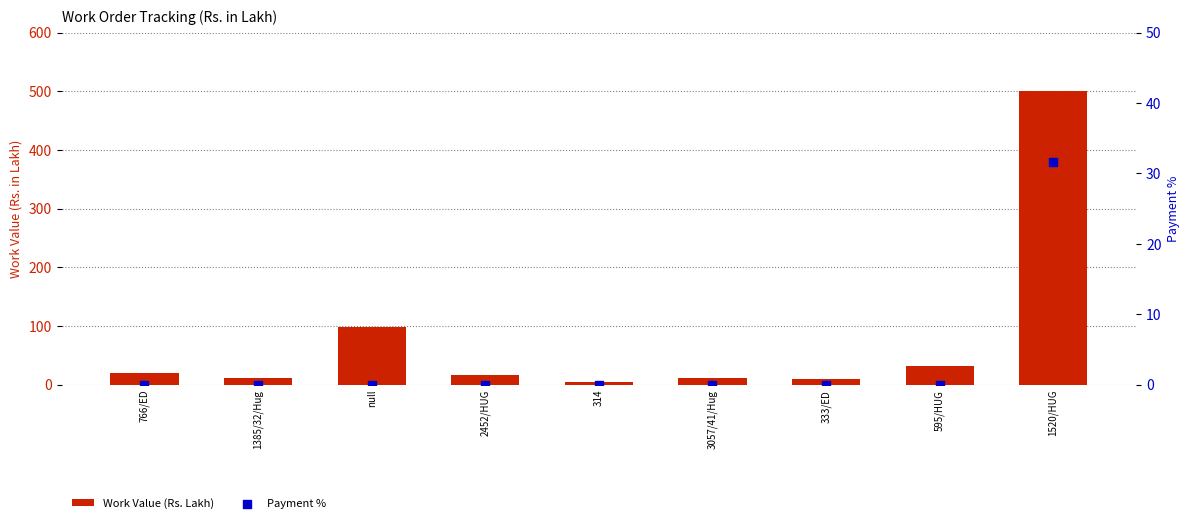

At which category is the sum across all series the highest?

1520/HUG